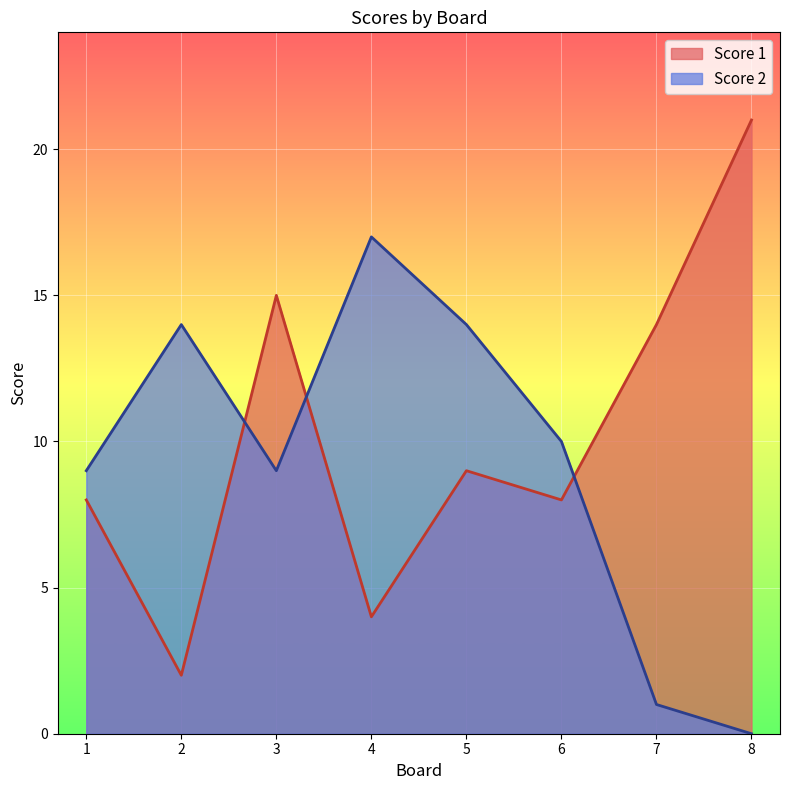

What is the value of the Score 2 point at the 7th from the left?

1